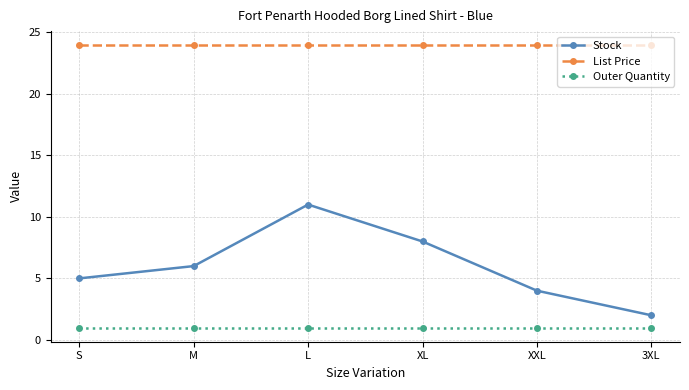

What position from the left is S?

1